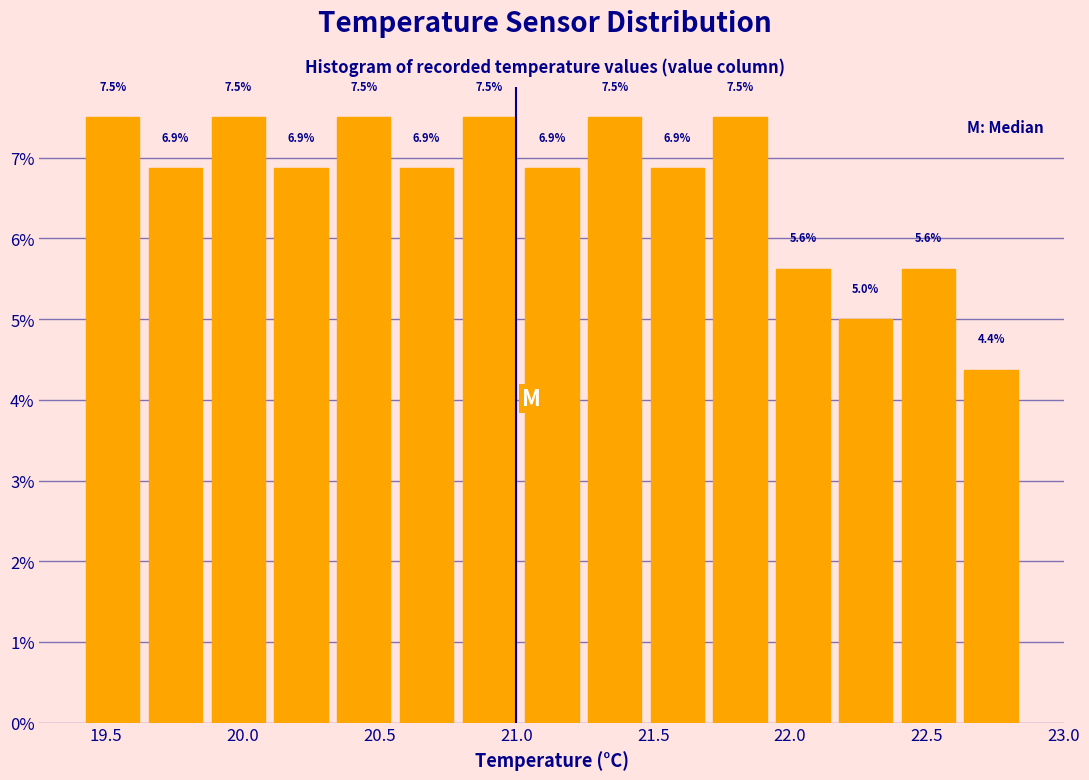

Reading left to right, transcribe this chart: for each bar, give the range it covers on the x-axis and its height. The bar edges are not printed on the chart, so give them approximately, as read against the axis.

19.40 to 19.65: 7.5
19.65 to 19.85: 6.9
19.85 to 20.10: 7.5
20.10 to 20.35: 6.9
20.35 to 20.55: 7.5
20.55 to 20.80: 6.9
20.80 to 21.00: 7.5
21.00 to 21.25: 6.9
21.25 to 21.45: 7.5
21.45 to 21.70: 6.9
21.70 to 21.95: 7.5
21.95 to 22.15: 5.6
22.15 to 22.40: 5.0
22.40 to 22.60: 5.6
22.60 to 22.85: 4.4